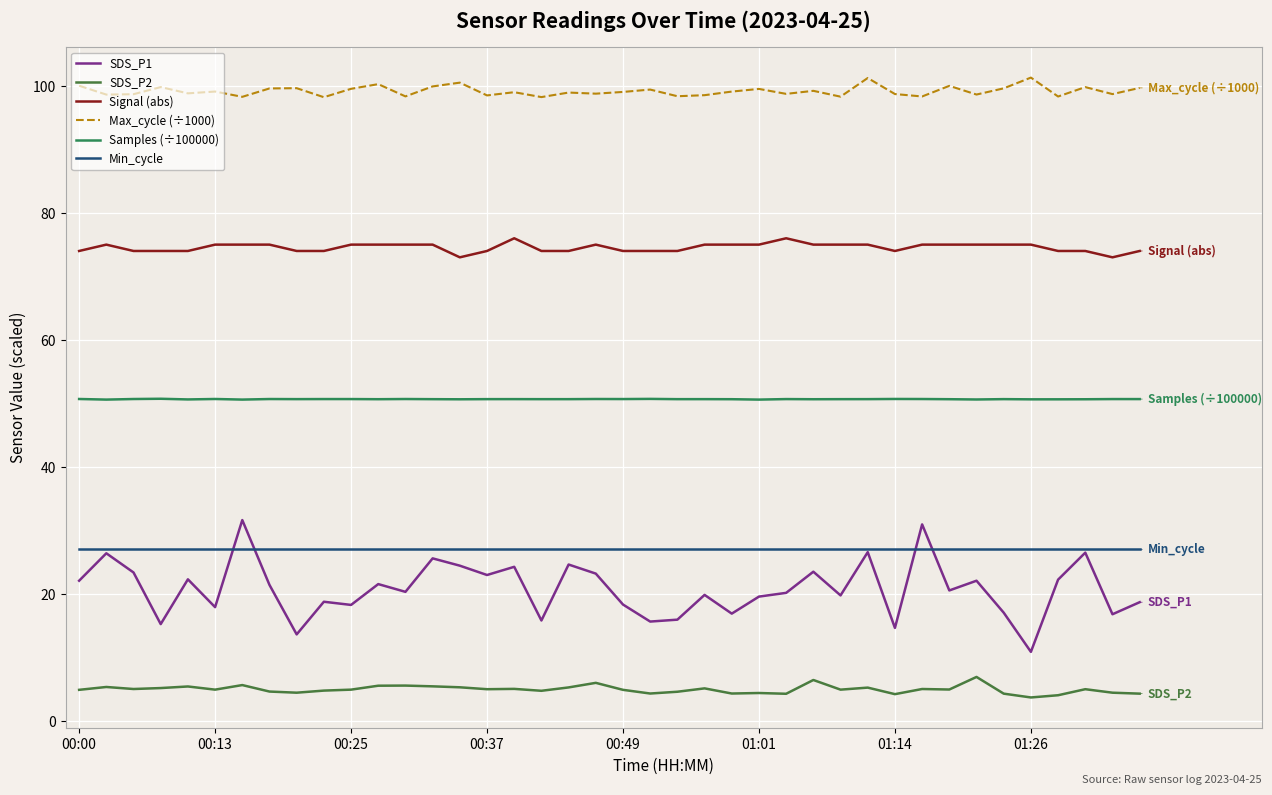

Does the chart have visible grid lines?

Yes